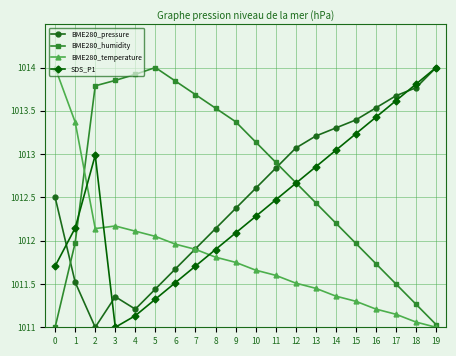

True or false: SDS_P1 and BME280_humidity intersect in this chart.

True